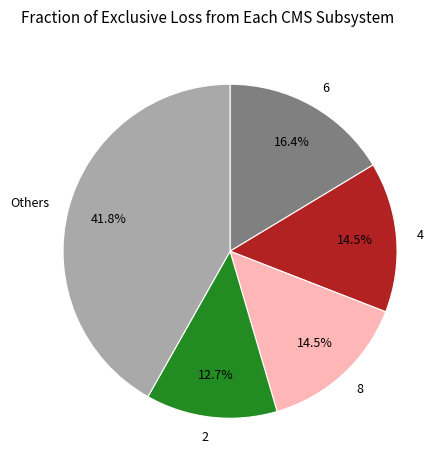

Combined, do 6 and 2 account for over 50%?

No